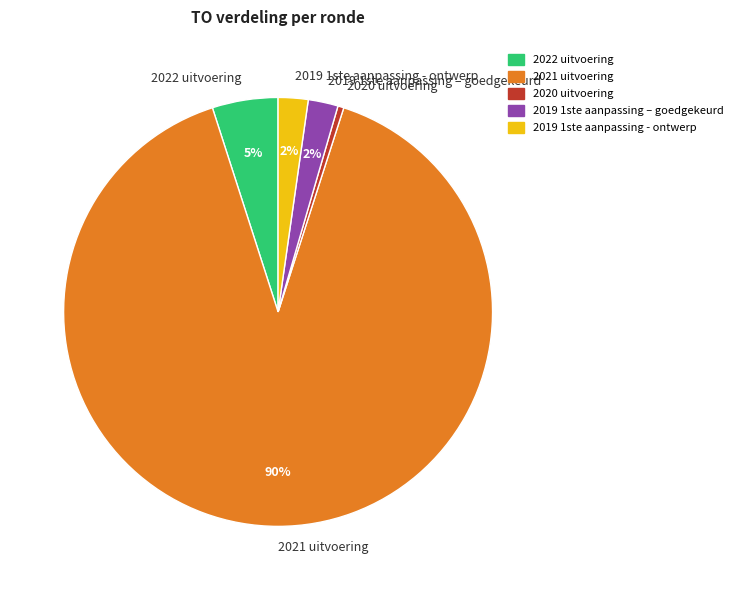

To the nearest percent, what is the difference between the 2019 1ste aanpassing – goedgekeurd and 2022 uitvoering slice percentages?

3%